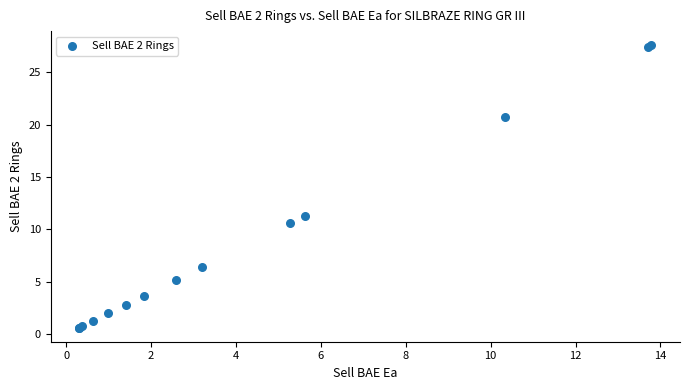

What Y value in the scatter plot is closest to 14?

11.3